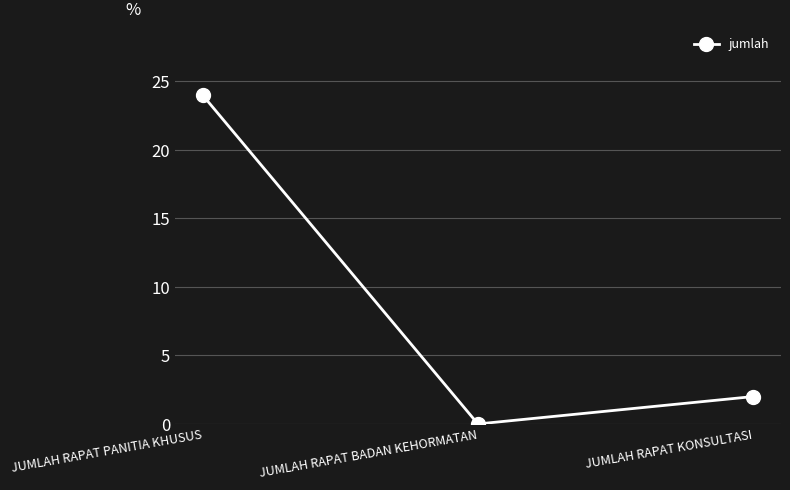

Reading left to right, what are all the values shown in this chart?

JUMLAH RAPAT PANITIA KHUSUS=24	JUMLAH RAPAT BADAN KEHORMATAN=0	JUMLAH RAPAT KONSULTASI=2